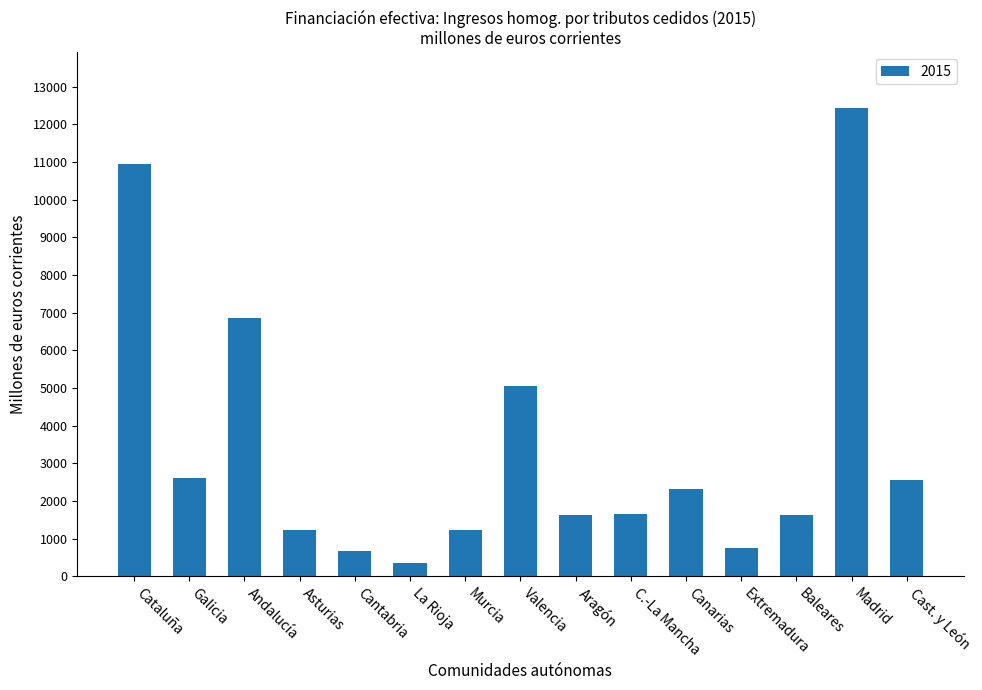

What is the average value?

3467.2